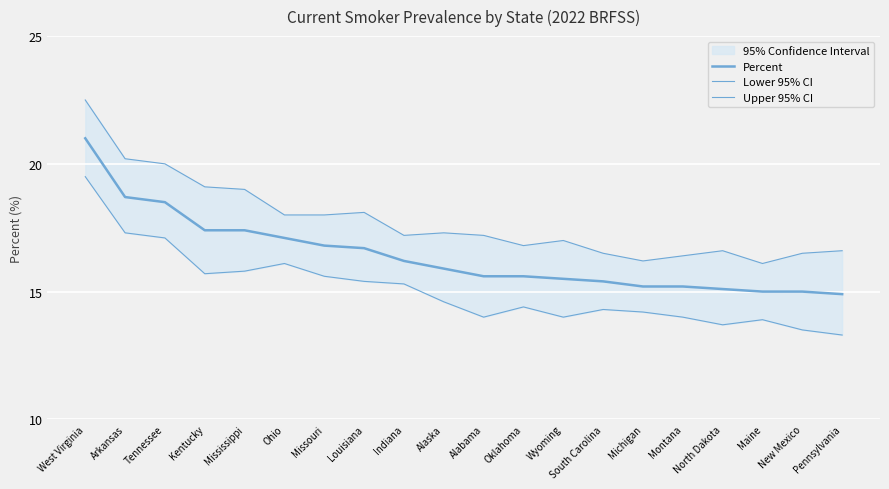

Where is Percent nearest to the value 17?

Ohio